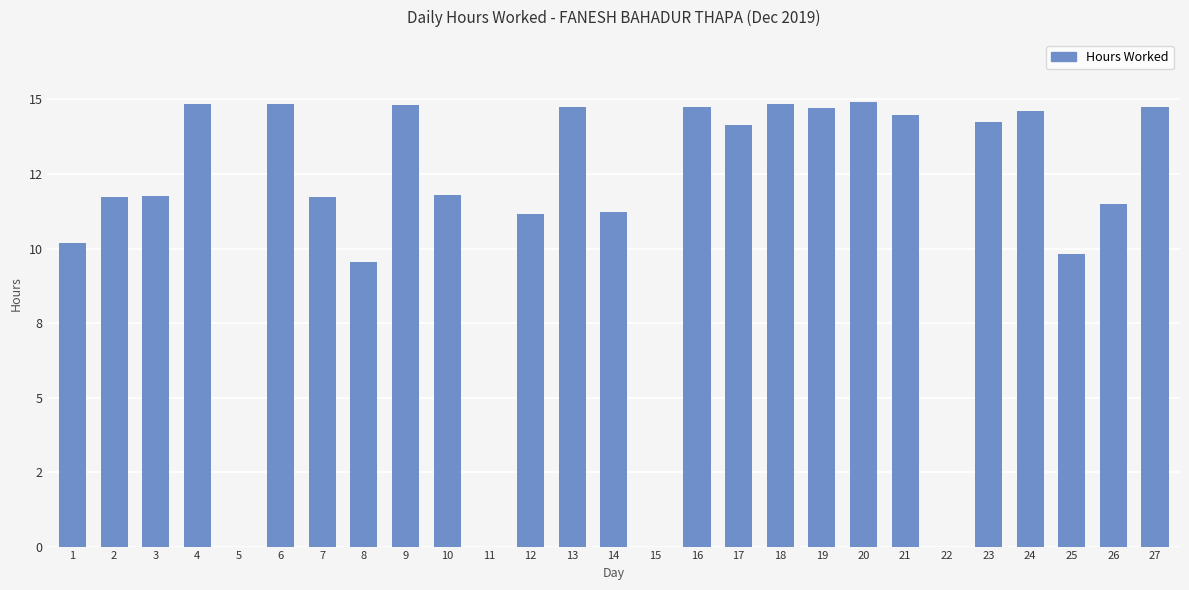

Rank the categories by value from highest to lowest.

20, 18, 4, 6, 9, 13, 16, 27, 19, 24, 21, 23, 17, 10, 3, 7, 2, 26, 14, 12, 1, 25, 8, 5, 11, 15, 22